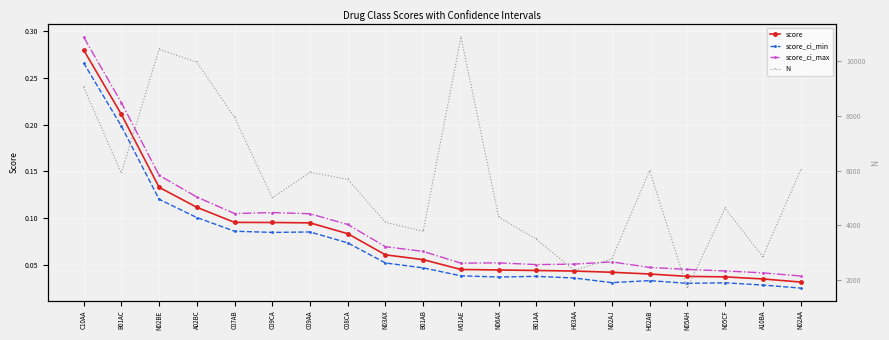

What is the difference between the second highest and second lowest values in the score series?

0.2